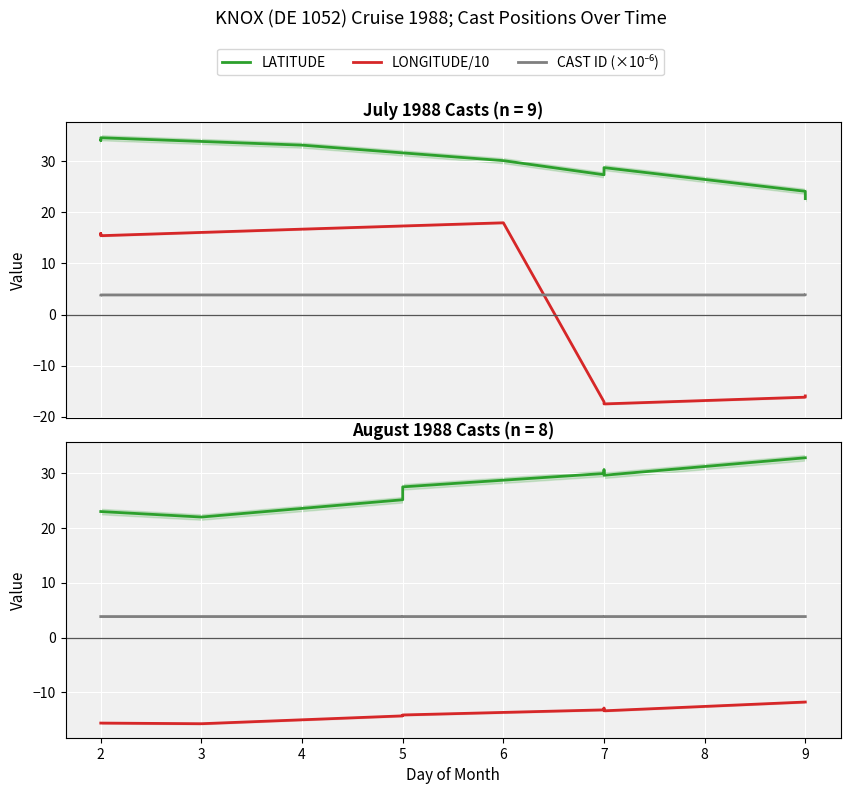

True or false: LONGITUDE/10 has more than 1 interior local peaks.

False